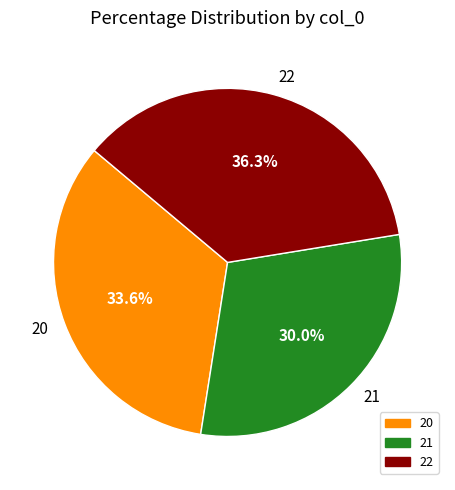

Which category has the smallest portion of the pie?

21